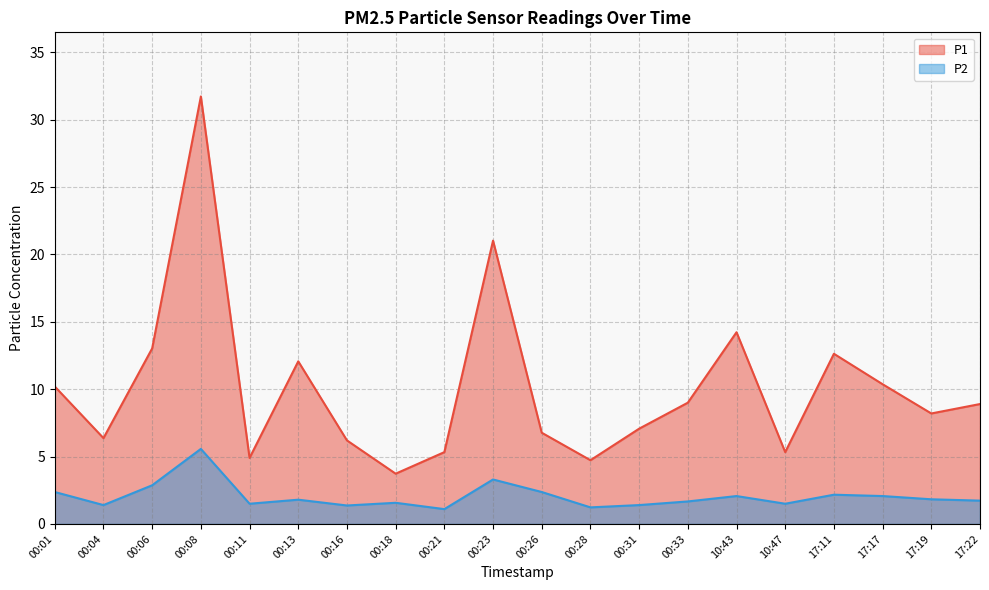

Reading left to right, extract all data points from this chart.

P1: 00:01=10.2	00:04=6.4	00:06=13.0	00:08=31.7	00:11=4.9	00:13=12.1	00:16=6.2	00:18=3.7	00:21=5.3	00:23=21.0	00:26=6.8	00:28=4.7	00:31=7.1	00:33=9.0	10:43=14.2	10:47=5.3	17:11=12.6	17:17=10.4	17:19=8.2	17:22=8.9
P2: 00:01=2.4	00:04=1.4	00:06=2.9	00:08=5.6	00:11=1.5	00:13=1.8	00:16=1.4	00:18=1.6	00:21=1.1	00:23=3.3	00:26=2.4	00:28=1.2	00:31=1.4	00:33=1.7	10:43=2.1	10:47=1.5	17:11=2.2	17:17=2.1	17:19=1.8	17:22=1.7